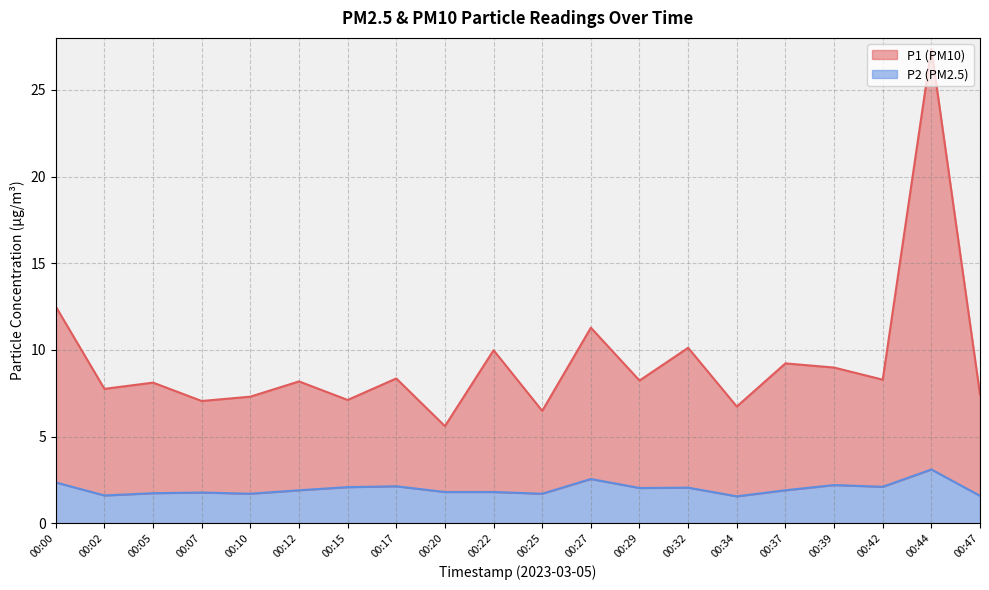

True or false: P1 and P2 cross at least once.

False